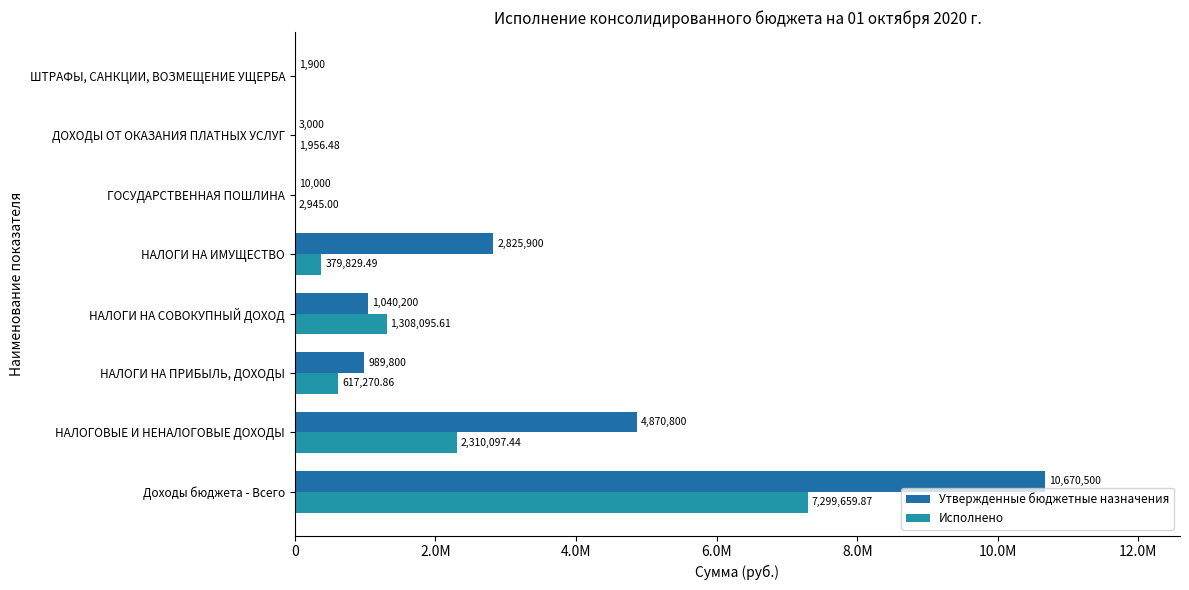

How many bars are there in total?

16